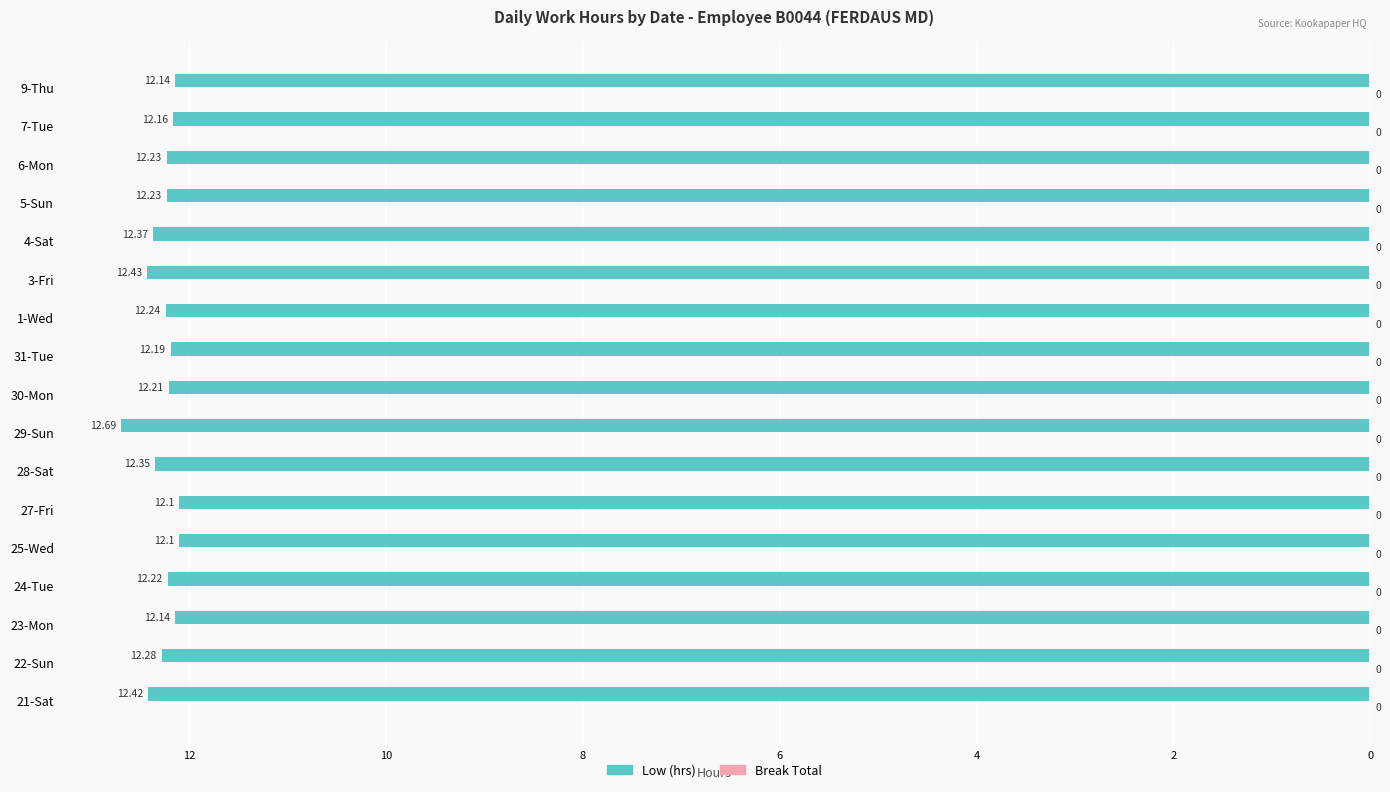

Does the chart contain stacked bars?

No